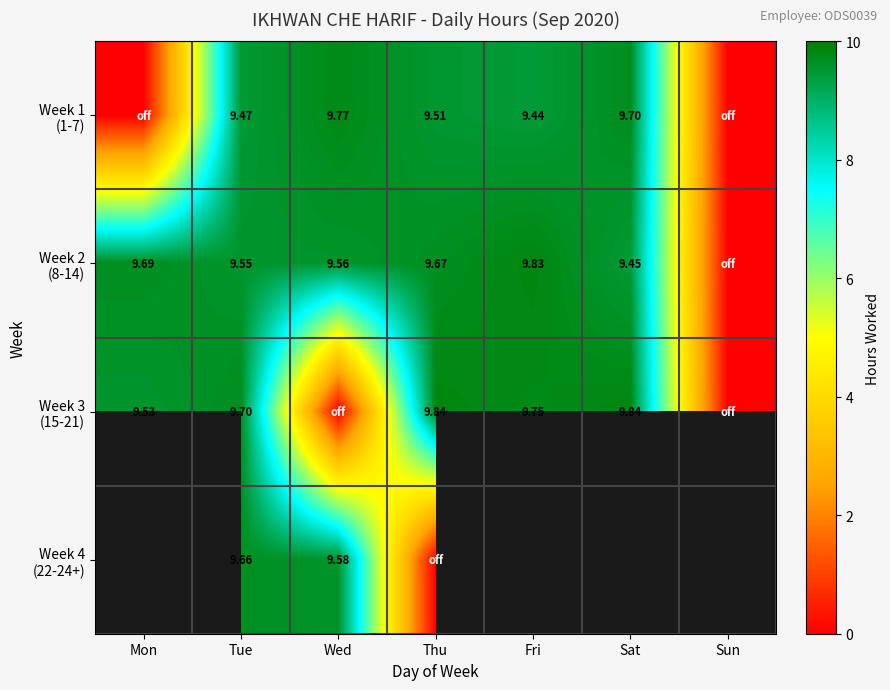

At which category does the chart reach its minimum across all series?

Mon